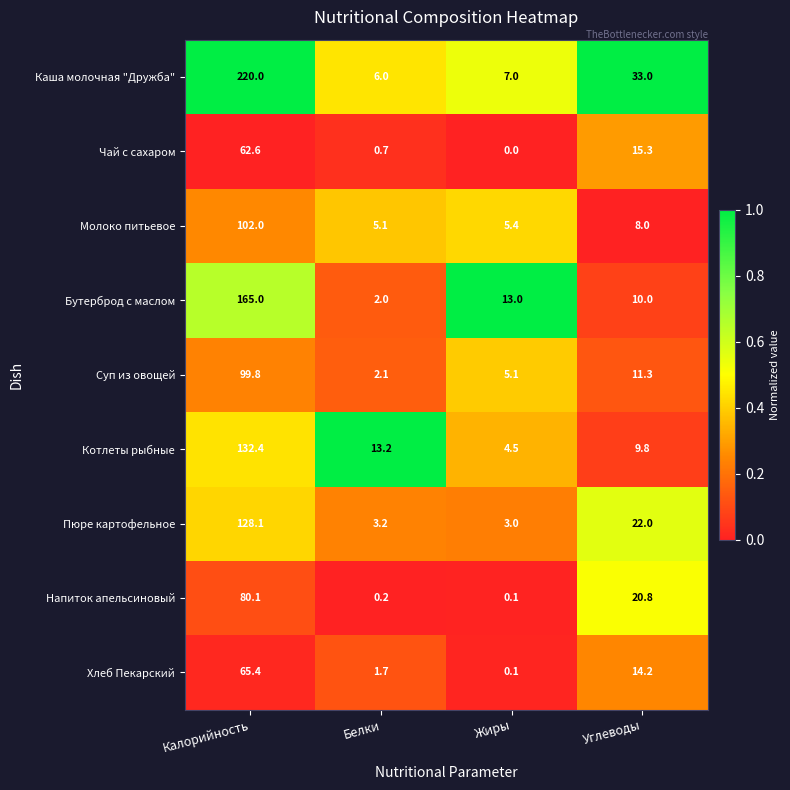

At which category does the chart reach its minimum across all series?

Жиры